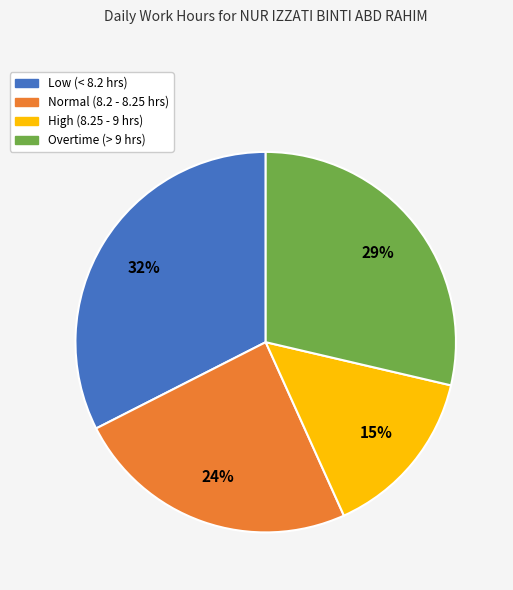

Does Low (< 8.2 hrs) represent more than half of the total?

No